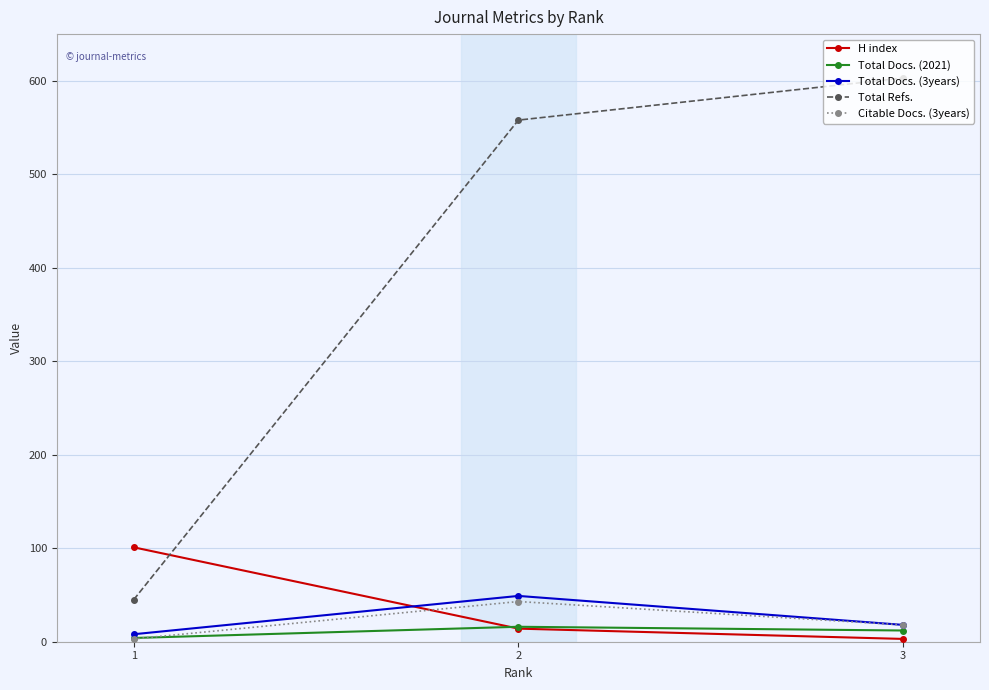

What is the difference between the maximum and second lowest values in the H index series?

87